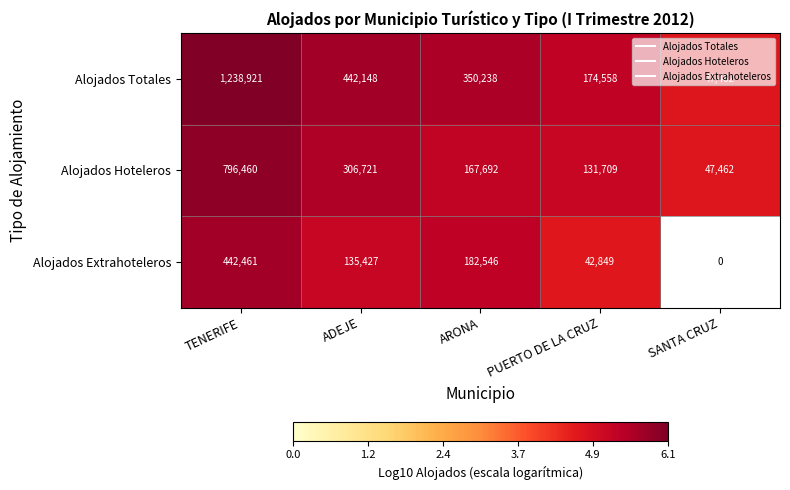

What is the sum of the Alojados Extrahoteleros values at TENERIFE and PUERTO DE LA CRUZ?

10.3